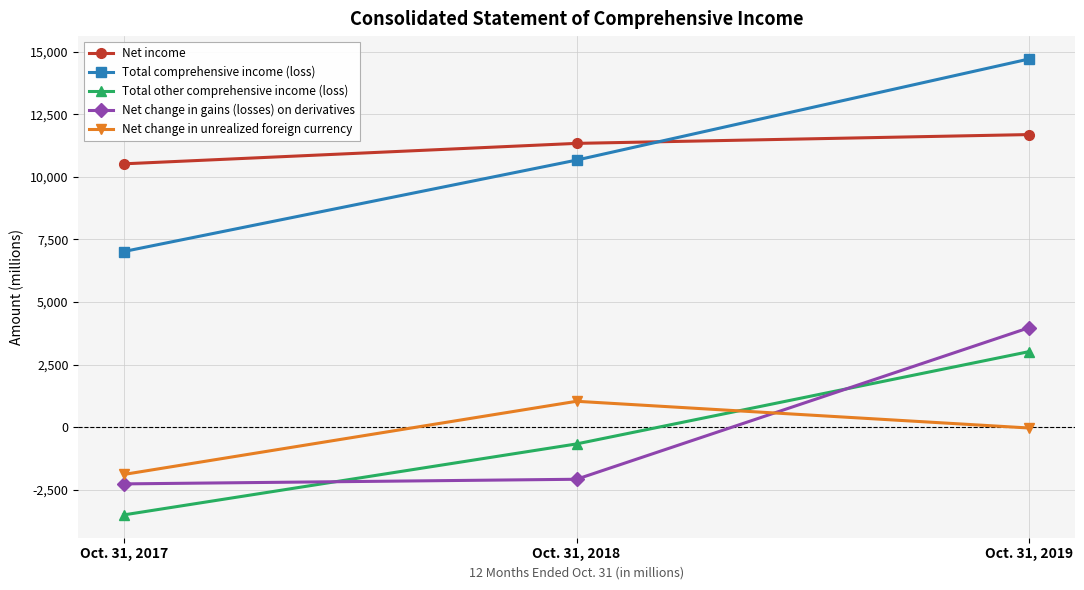

Is it true that Net income equals 3987 at Oct. 31, 2019?

False